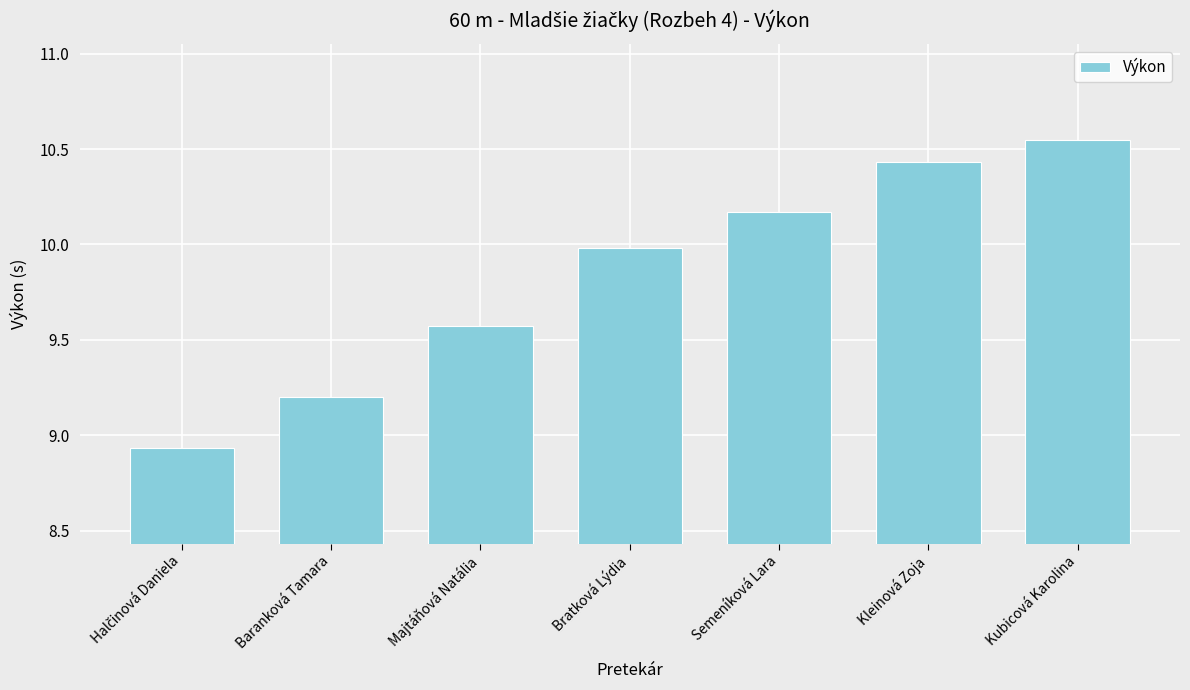

Is it true that the value at Baranková Tamara is 5.9?

False